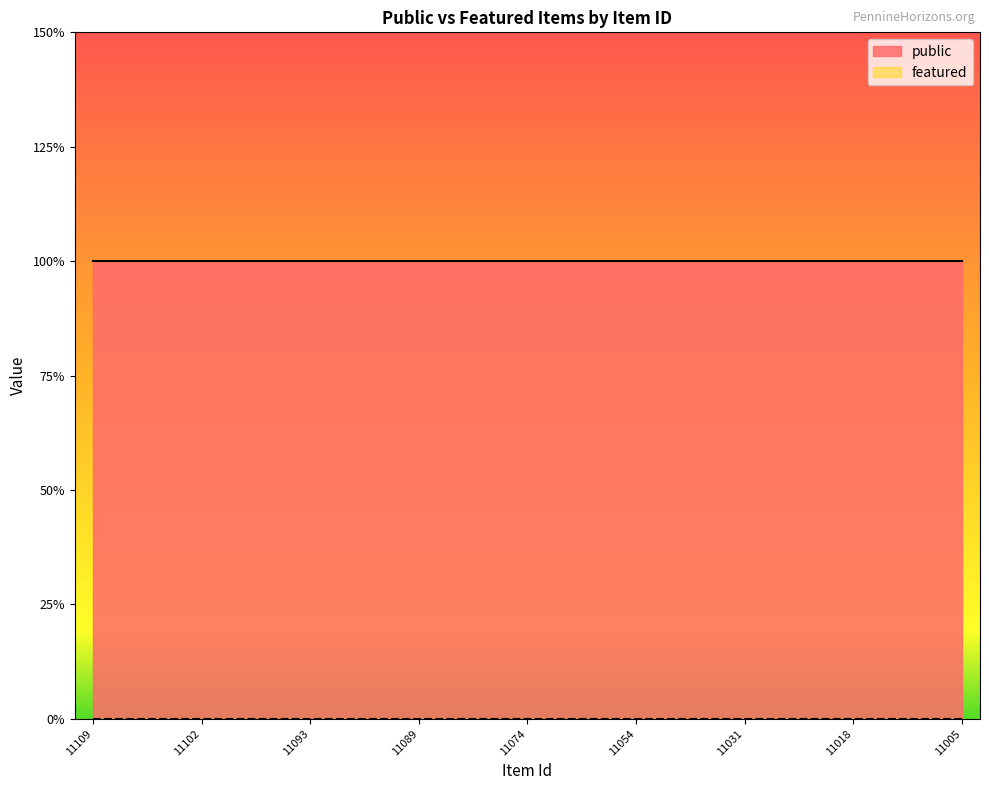

True or false: featured and public cross at least once.

False